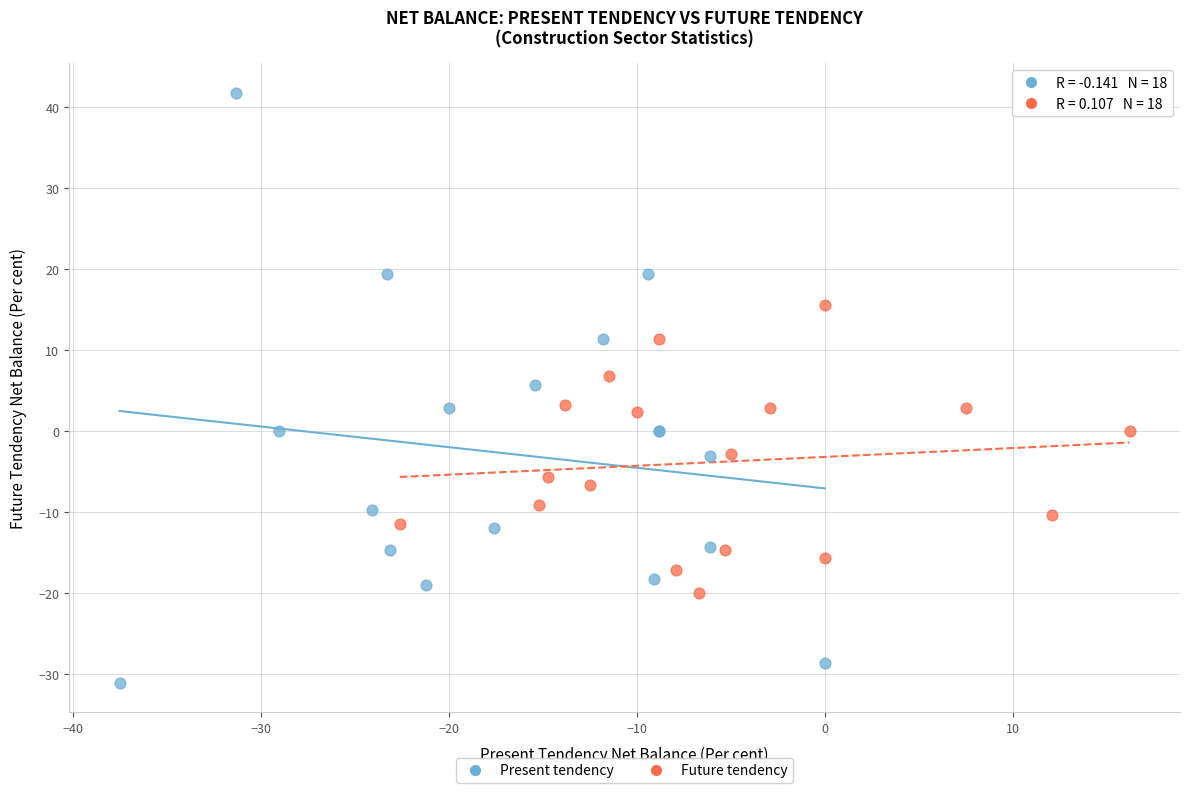

Which series reaches the maximum Y coordinate?

Present tendency